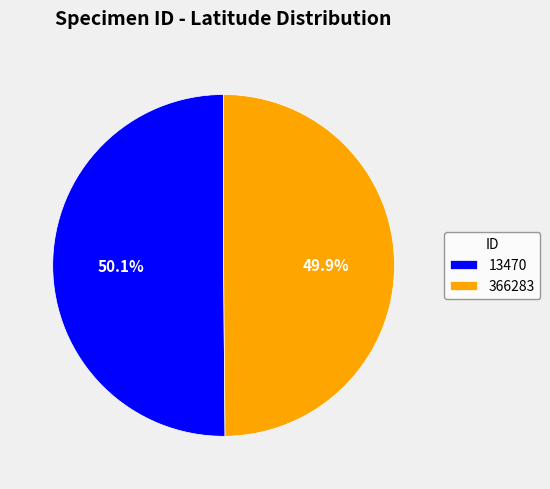

Is it true that 366283 is 41% of the pie?

False